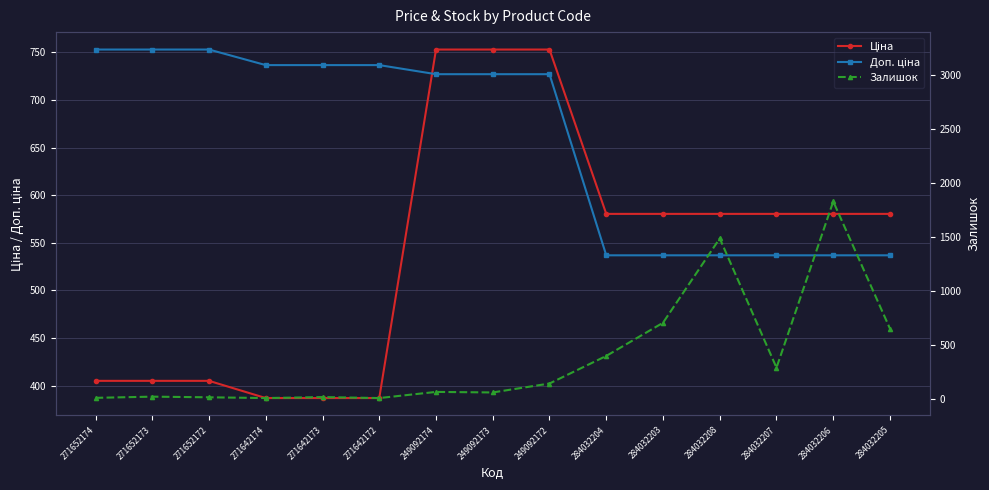

What is the difference between the maximum and second lowest values in the Доп. ціна series?

1910.5